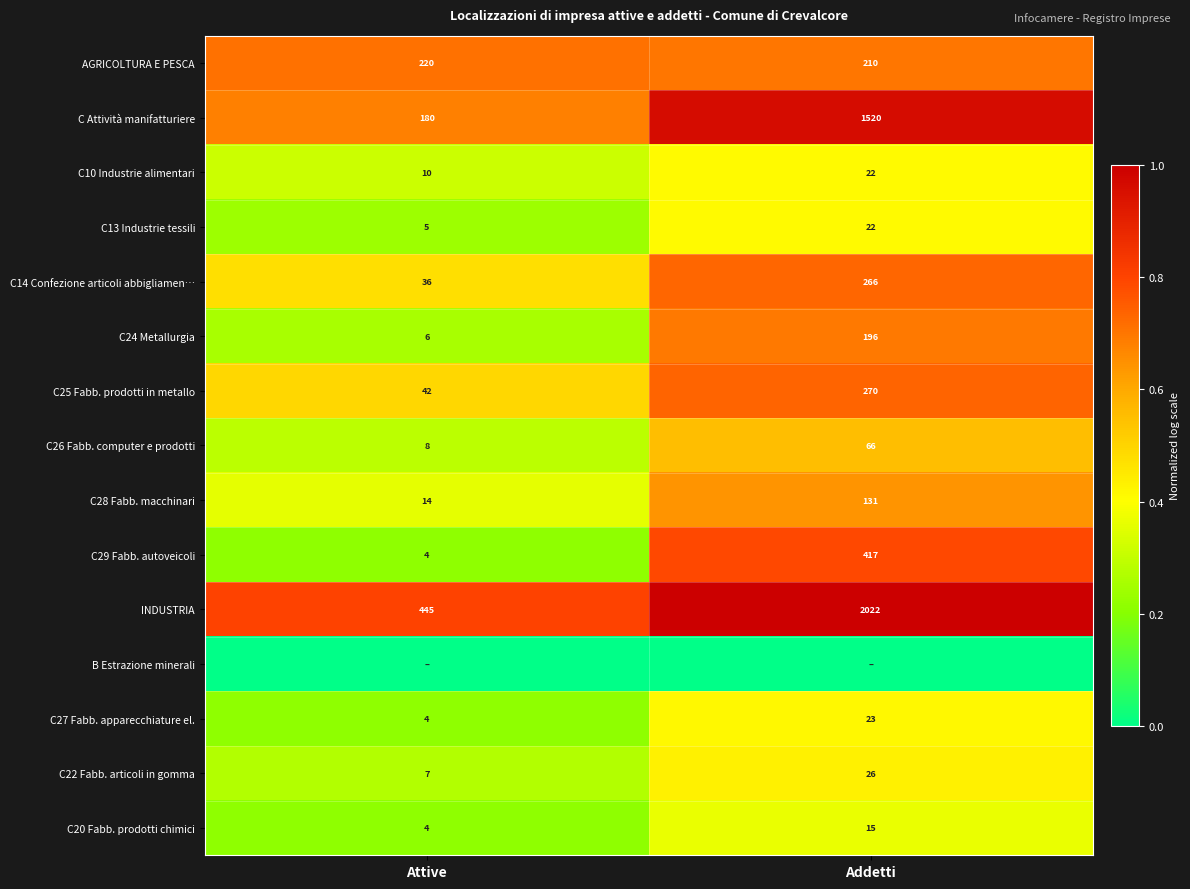

At how many categories does at least one series exceed 0?

2